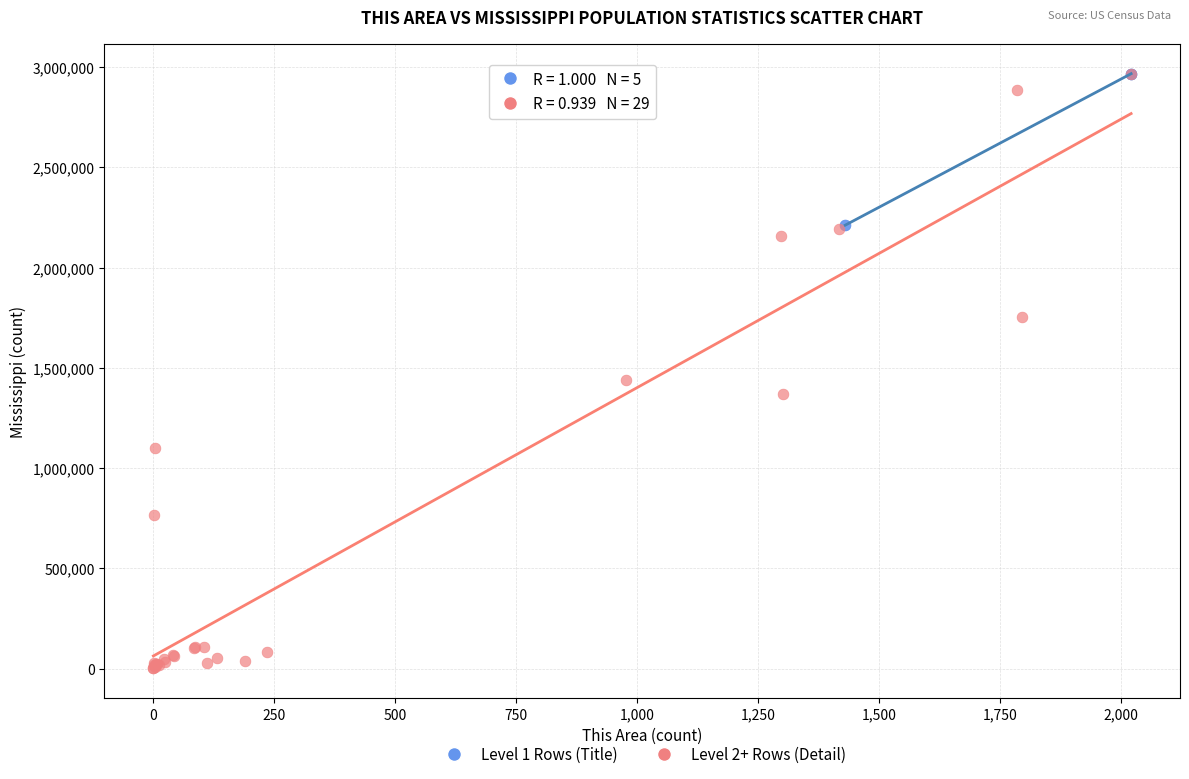

What are all the series names shown in the legend?

Level 1 Rows (Title), Level 2+ Rows (Detail)